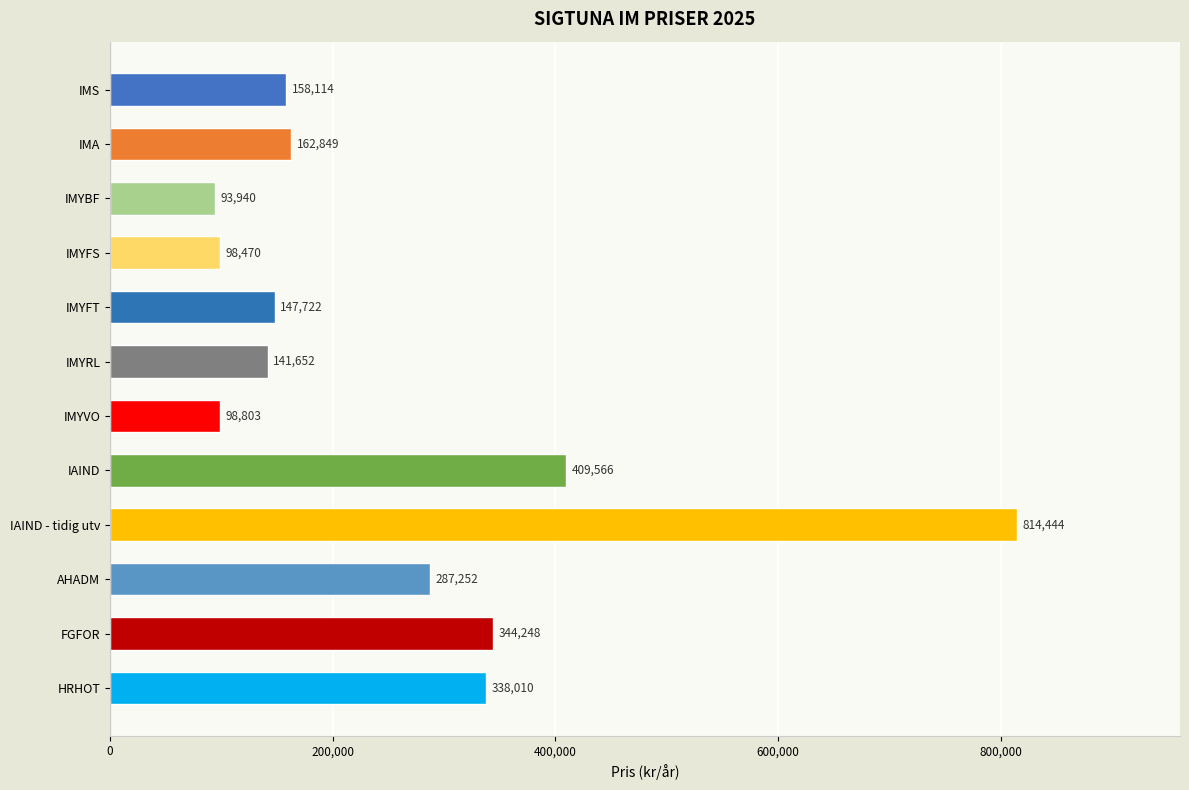

How many data points are less than 162849?

6